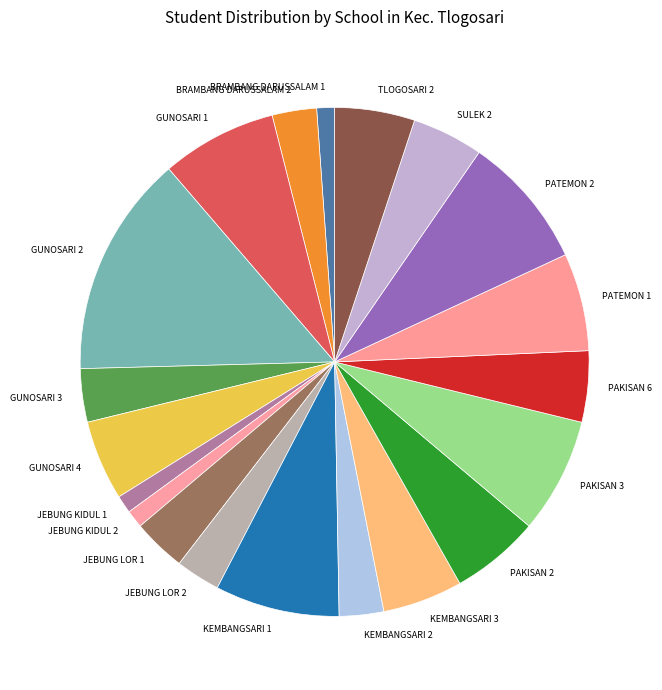

Approximately how many times larger is the value at KEMBANGSARI 2 compared to GUNOSARI 3?

0.8